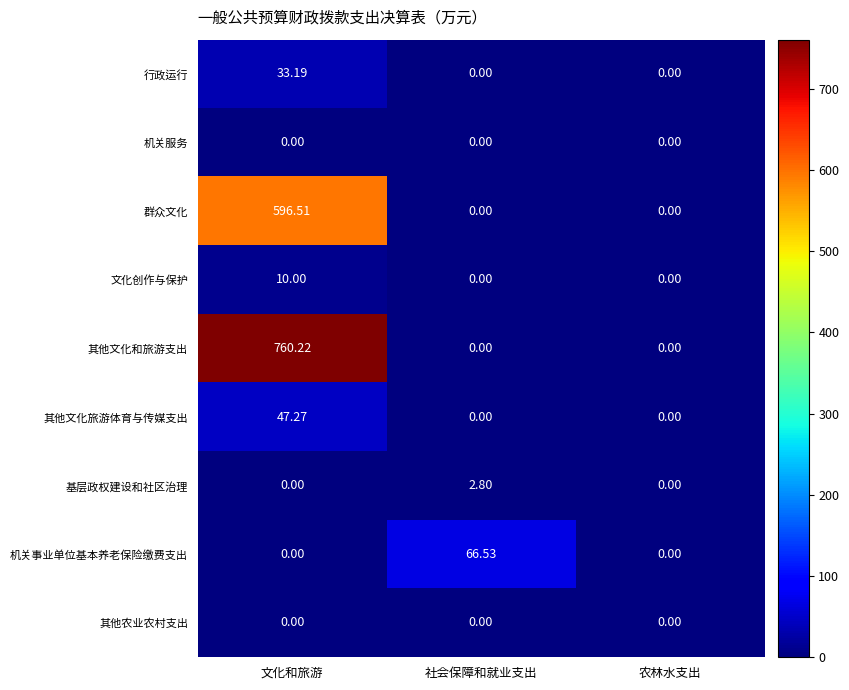

Which series has the largest range (max minus min)?

其他文化和旅游支出